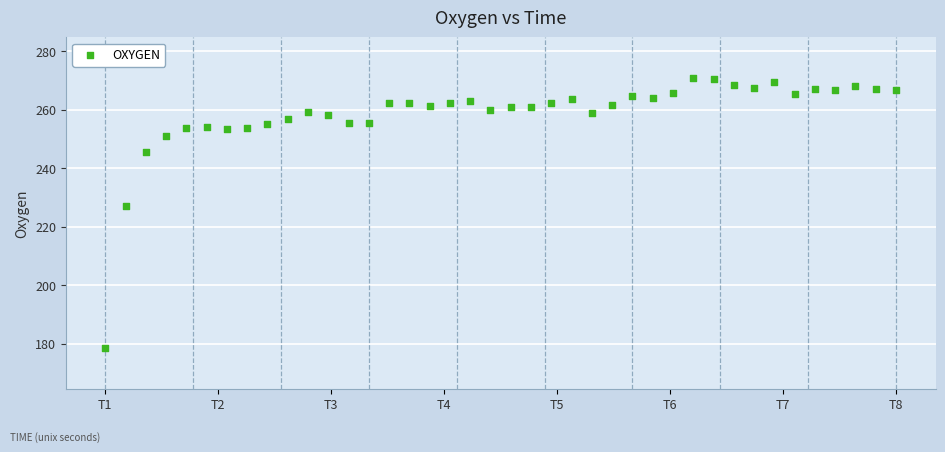

What is the range of Y values (max minus min)?

92.4